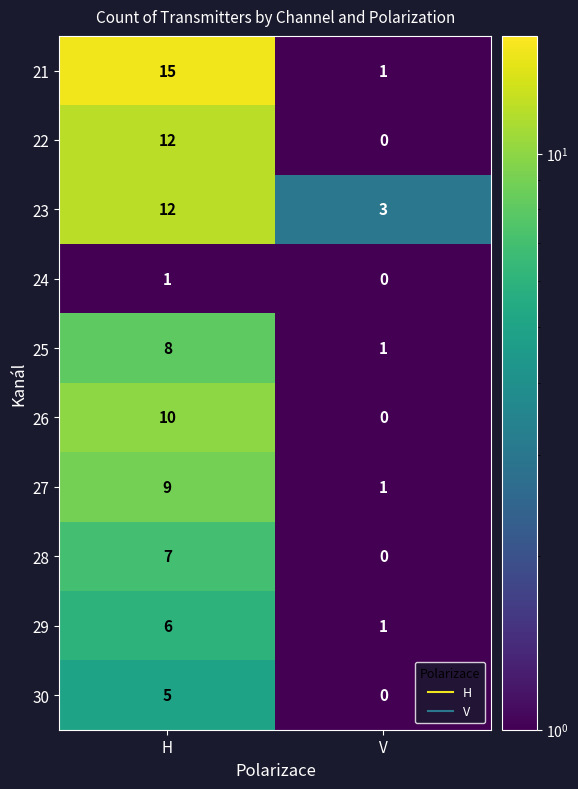

What is the difference between the maximum and minimum values in the 29 series?

5